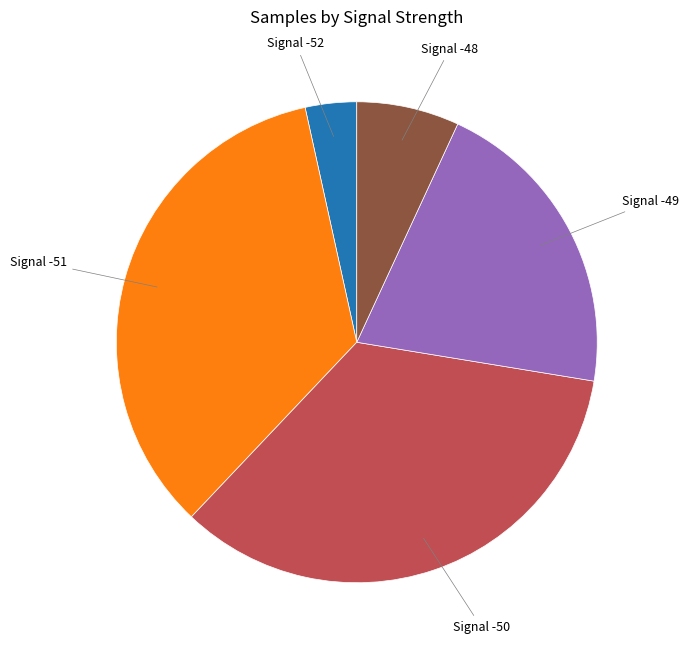

Count the number of slices in the pie.

5